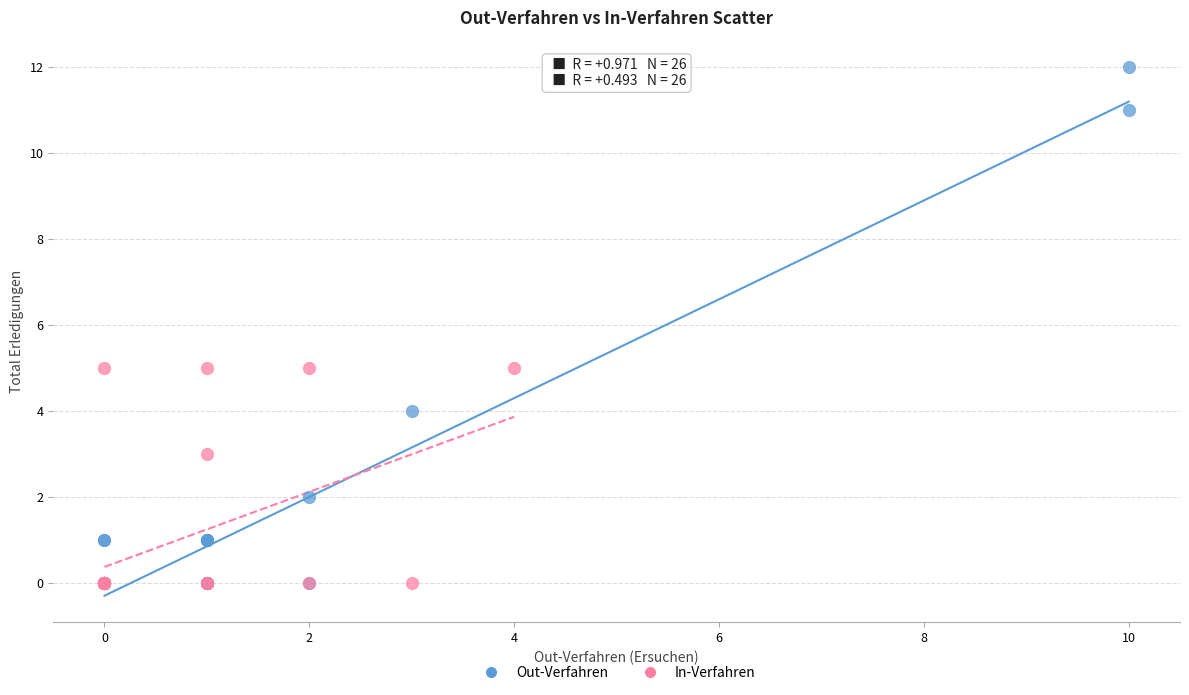

Which series reaches the maximum Y coordinate?

Out-Verfahren